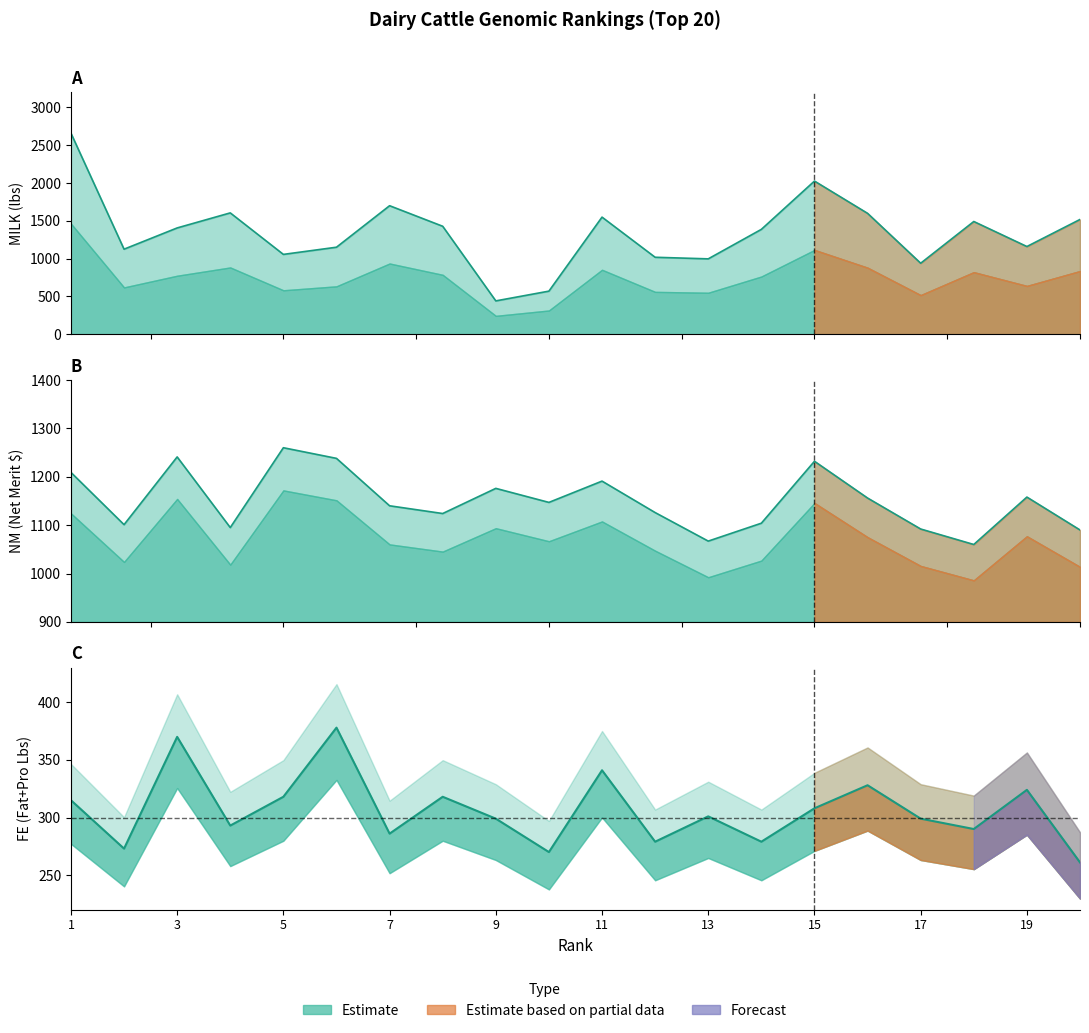

What is the average value of the MILK series?

1340